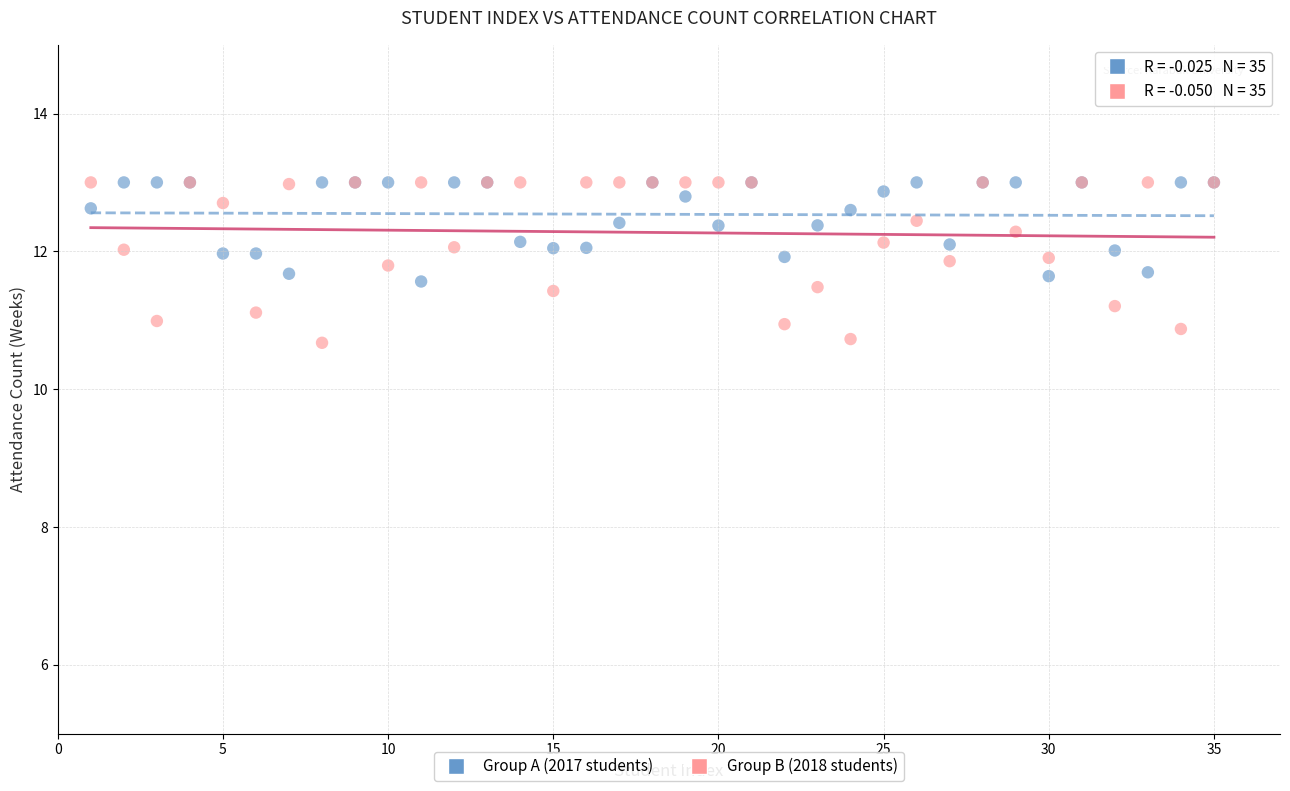

What is the X range (max minus min) for the scatter plot?

34.0